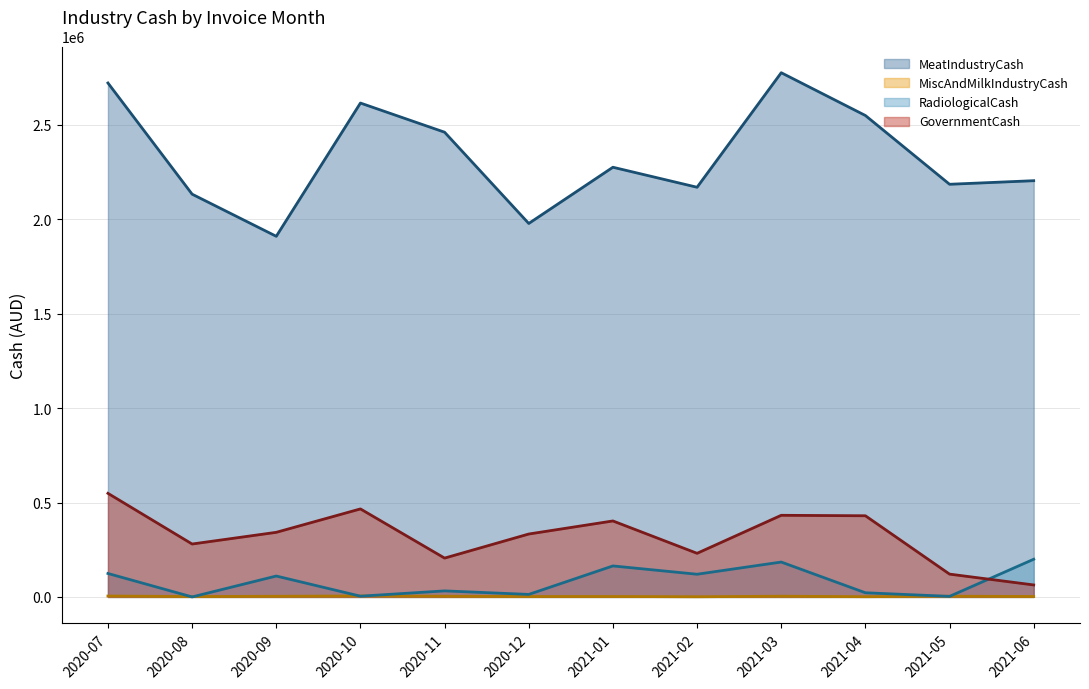

What position from the right is 2020-11?

8